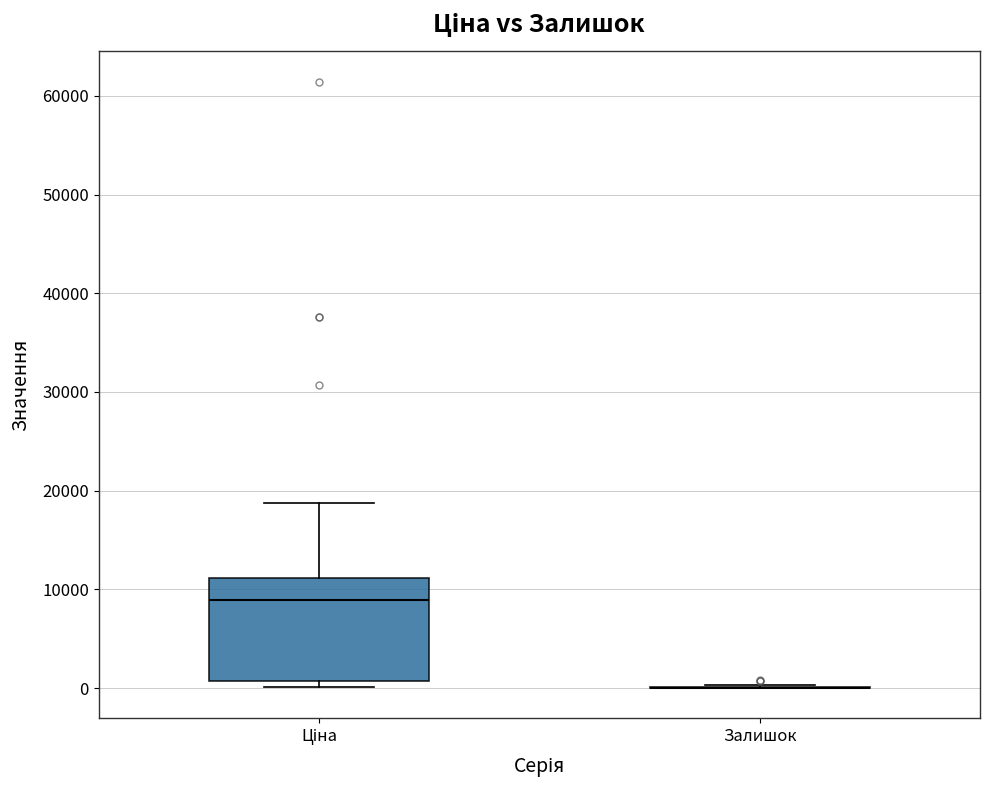

Comparing the boxes themselves (not the whiskers), which one is the tallest?

Ціна